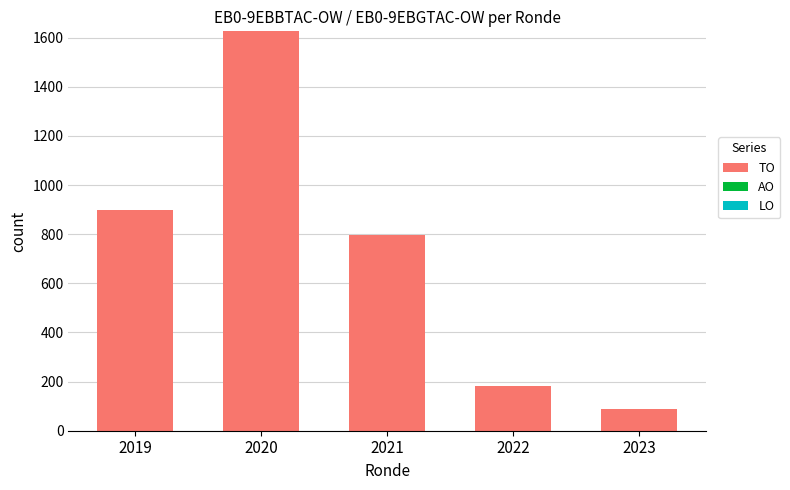

Between 2021 and 2023, which is larger?

2021